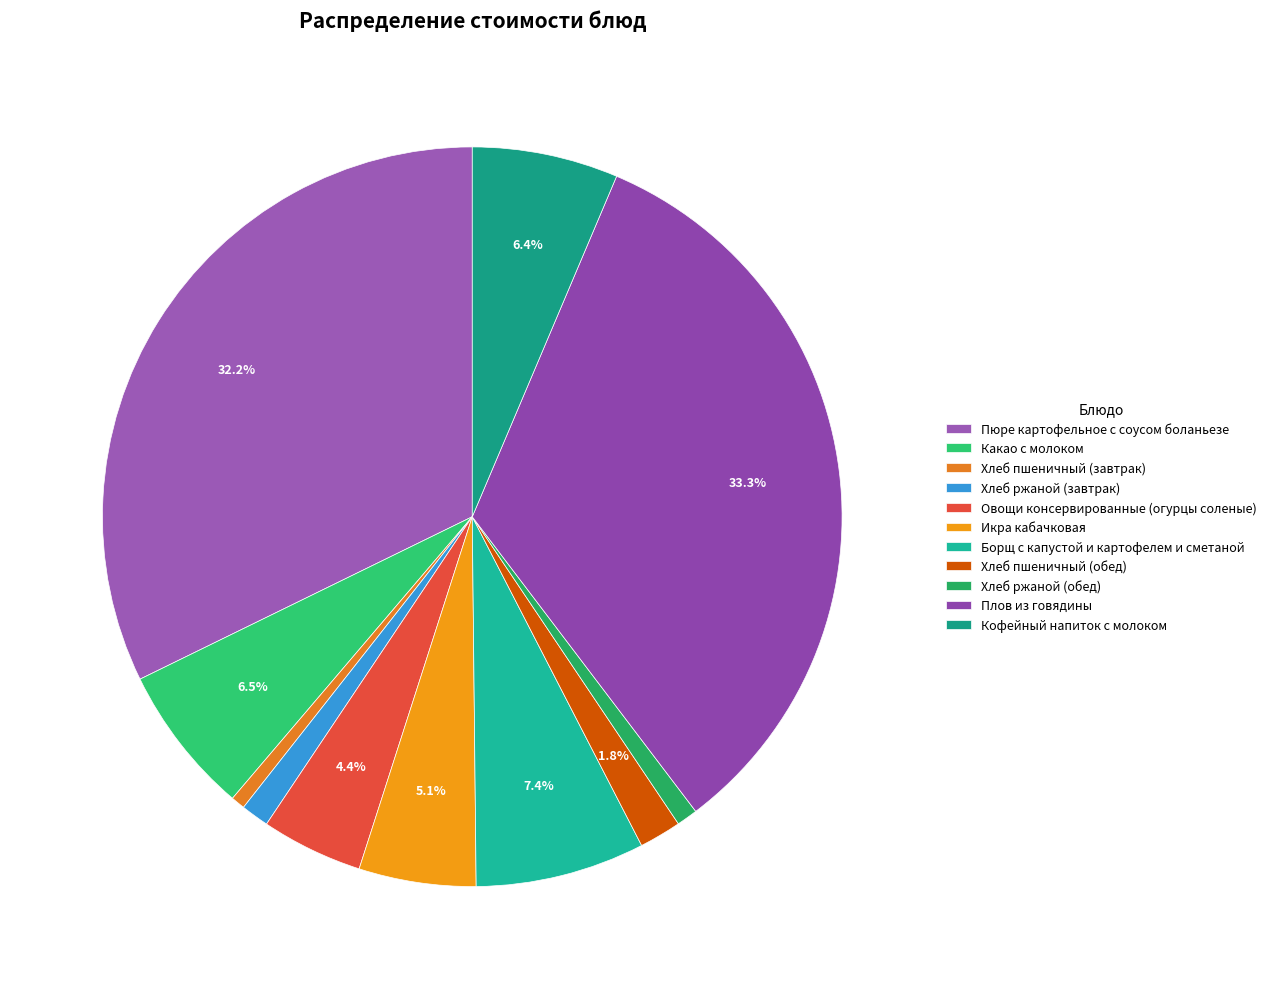

Rank the categories by value from highest to lowest.

Плов из говядины, Пюре картофельное с соусом боланьезе, Борщ с капустой и картофелем и сметаной, Какао с молоком, Кофейный напиток с молоком, Икра кабачковая, Овощи консервированные (огурцы соленые), Хлеб пшеничный (обед), Хлеб ржаной (завтрак), Хлеб ржаной (обед), Хлеб пшеничный (завтрак)